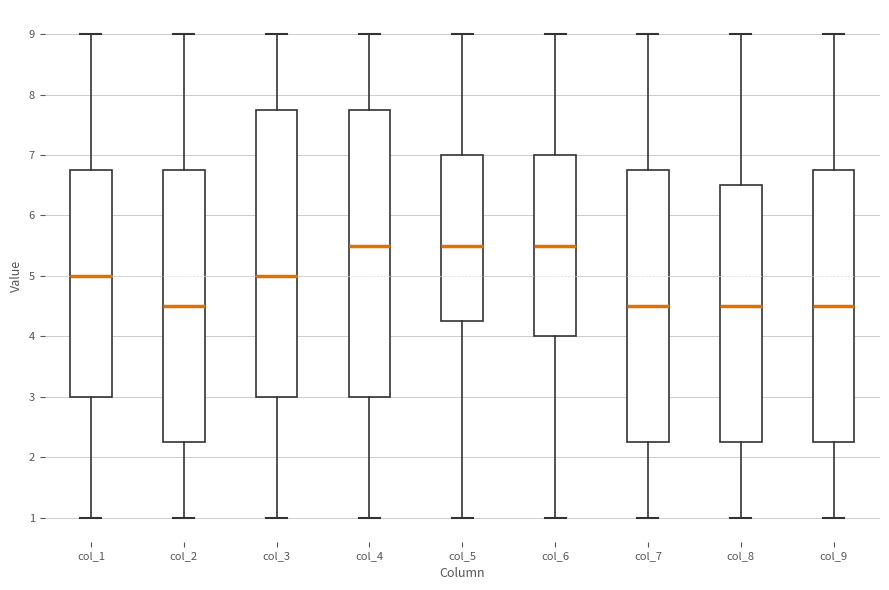

Reading left to right, read every box against the y-axis: the position of its median line, the range the box covers, and the ends of its whiskers. The values are not printed on the chart, so give them approximately, as read against the axis.

col_1: median 5.0, box 3.0 to 6.8, whiskers 1.0 to 9.0
col_2: median 4.5, box 2.3 to 6.8, whiskers 1.0 to 9.0
col_3: median 5.0, box 3.0 to 7.8, whiskers 1.0 to 9.0
col_4: median 5.5, box 3.0 to 7.8, whiskers 1.0 to 9.0
col_5: median 5.5, box 4.3 to 7.0, whiskers 1.0 to 9.0
col_6: median 5.5, box 4.0 to 7.0, whiskers 1.0 to 9.0
col_7: median 4.5, box 2.3 to 6.8, whiskers 1.0 to 9.0
col_8: median 4.5, box 2.3 to 6.5, whiskers 1.0 to 9.0
col_9: median 4.5, box 2.3 to 6.8, whiskers 1.0 to 9.0